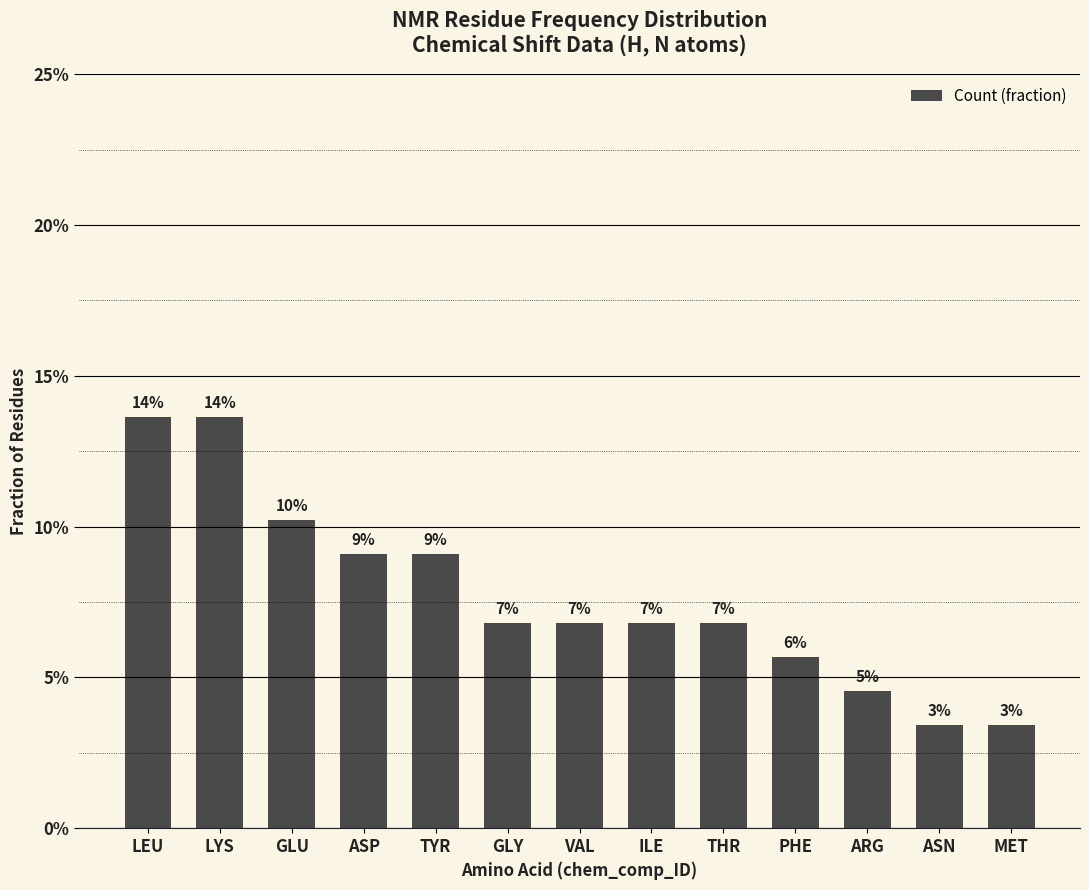

Are the bars horizontal?

No